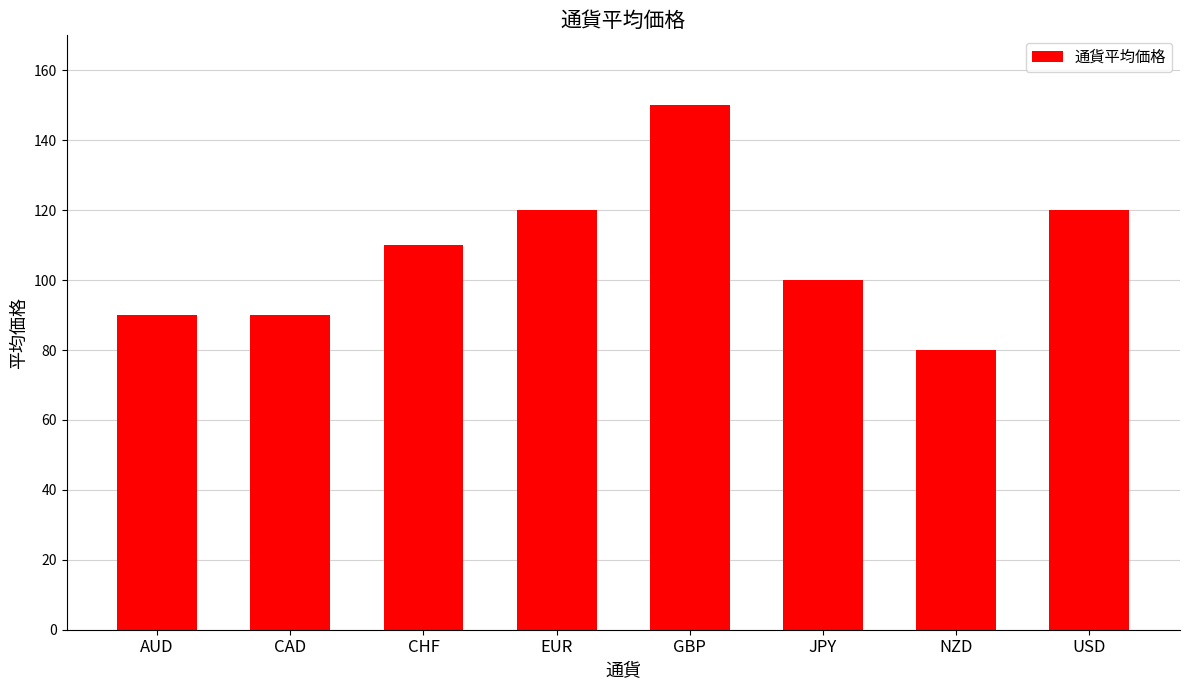

Read the value at CAD, to the nearest 10.

90